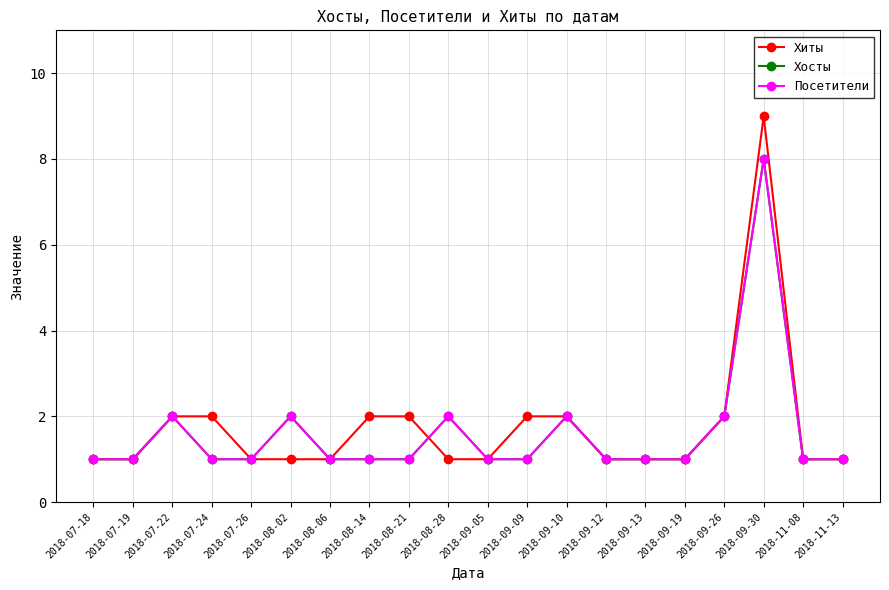

Is this an area chart (filled region under the line)?

No